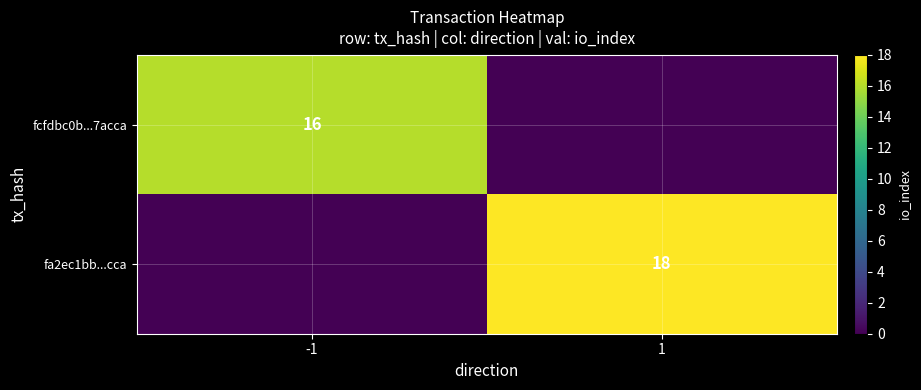

The fcfdbc0b...7acca series shows 16 at -1. True or false?

True